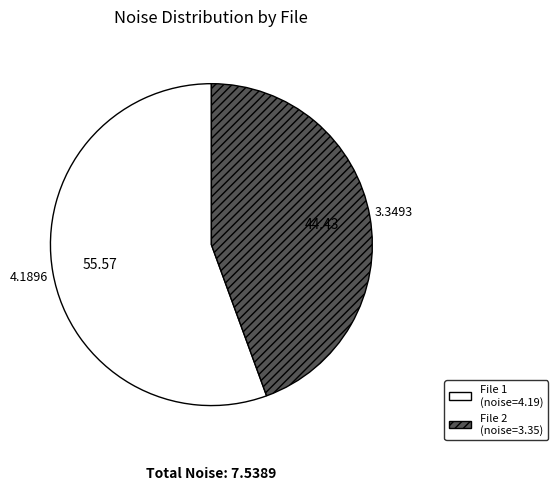

How many slices are in this pie chart?

2